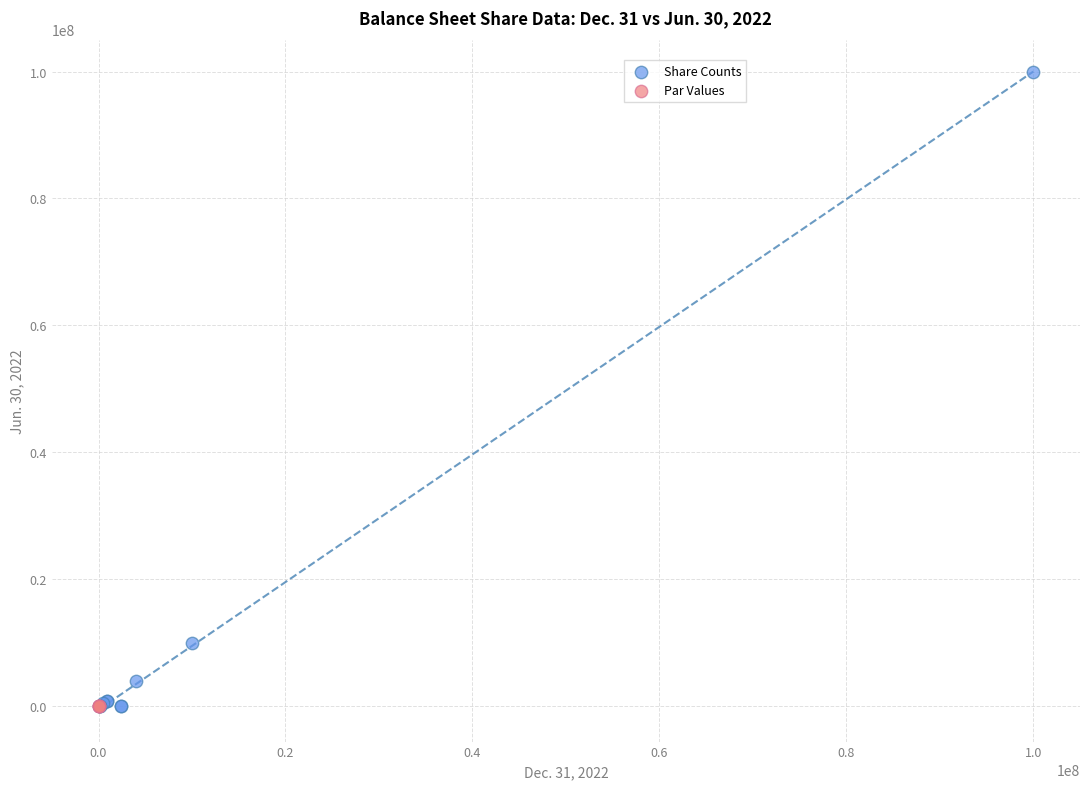

Which series contains the highest Y value?

Share Counts